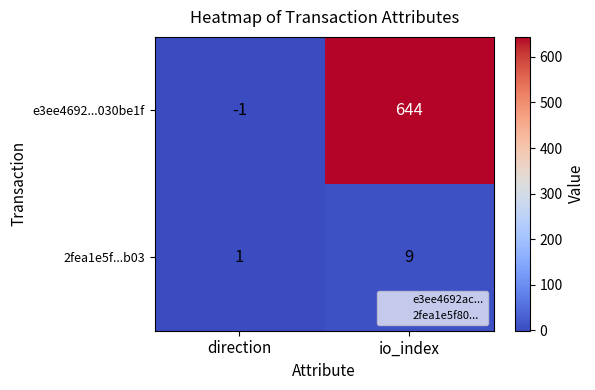

Between direction and io_index, which series saw the biggest shift?

e3ee4692...030be1f